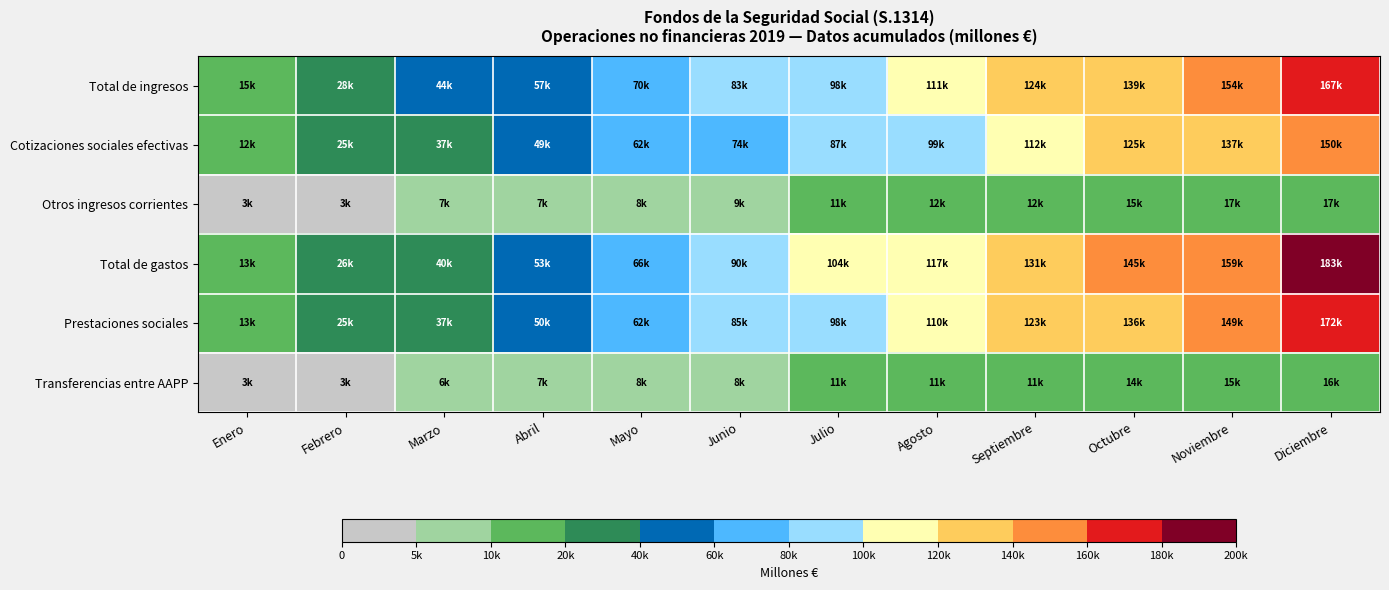

Reading left to right, list all the values displayed in this chart.

Total de ingresos: Enero=14947	Febrero=27958	Marzo=43799	Abril=56611	Mayo=69874	Junio=83001	Julio=98284	Agosto=111142	Septiembre=124363	Octubre=139450	Noviembre=153999	Diciembre=167162
Cotizaciones sociales efectivas: Enero=12100	Febrero=24654	Marzo=37012	Abril=49265	Mayo=61721	Junio=74276	Julio=86946	Agosto=99471	Septiembre=112082	Octubre=124644	Noviembre=137258	Diciembre=150033
Otros ingresos corrientes: Enero=2844	Febrero=3293	Marzo=6766	Abril=7314	Mayo=8112	Junio=8676	Julio=11277	Agosto=11603	Septiembre=12195	Octubre=14705	Noviembre=16630	Diciembre=16994
Total de gastos: Enero=13144	Febrero=26412	Marzo=39536	Abril=52889	Mayo=66193	Junio=89862	Julio=103764	Agosto=117232	Septiembre=130699	Octubre=145275	Noviembre=159099	Diciembre=183022
Prestaciones sociales: Enero=12526	Febrero=25126	Marzo=37495	Abril=49950	Mayo=62496	Junio=84894	Julio=97502	Agosto=110291	Septiembre=123058	Octubre=136017	Noviembre=148872	Diciembre=171716
Transferencias entre AAPP: Enero=2774	Febrero=3086	Marzo=6375	Abril=6841	Mayo=7558	Junio=8022	Julio=10544	Agosto=10793	Septiembre=11296	Octubre=13615	Noviembre=15382	Diciembre=15553